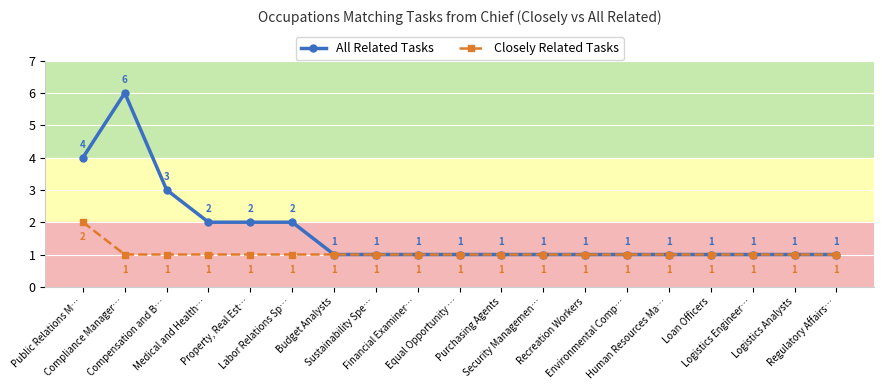

Reading left to right, transcribe all the data shown in this chart.

All Related Tasks: 4	6	3	2	2	2	1	1	1	1	1	1	1	1	1	1	1	1	1
Closely Related Tasks: 2	1	1	1	1	1	1	1	1	1	1	1	1	1	1	1	1	1	1